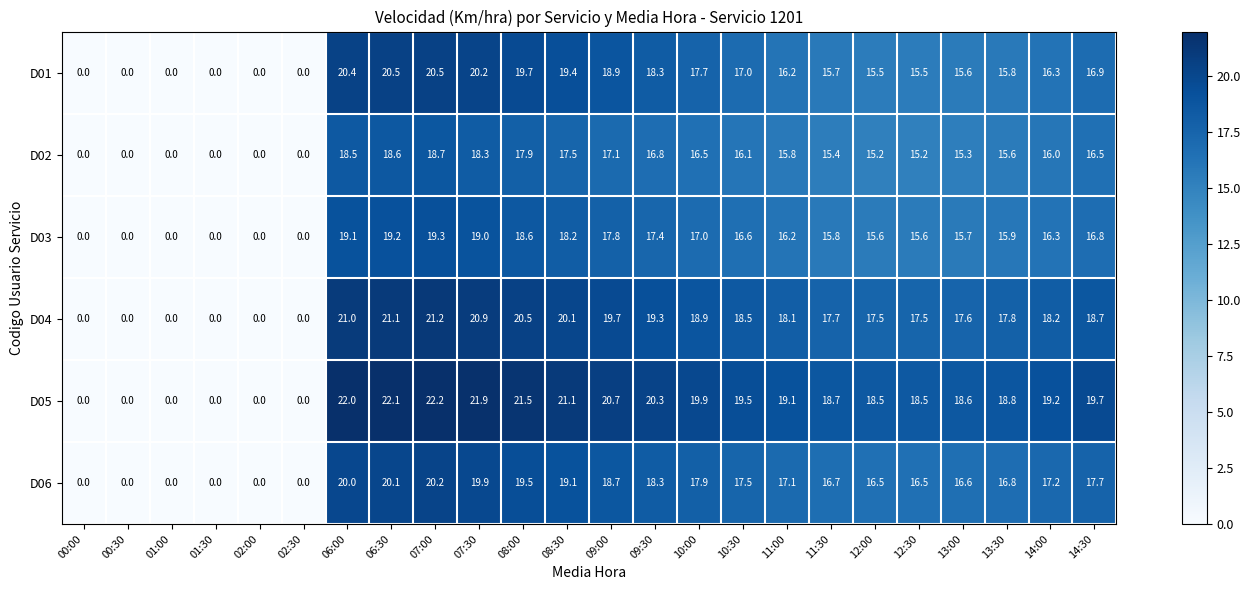

The value of D05 at 11:00 is 19.1. True or false?

True